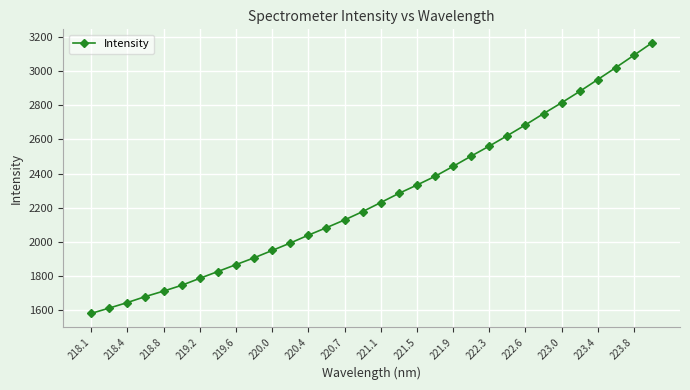

What is the average value?

2263.4